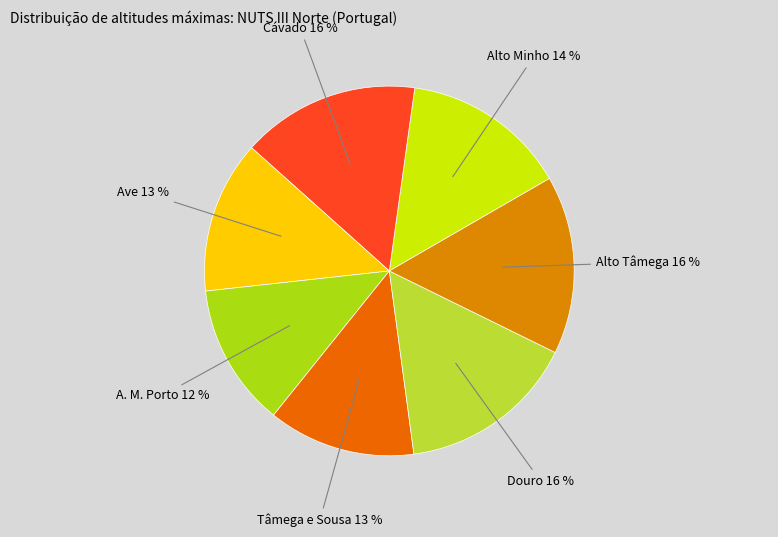

Is there a majority slice in this chart?

No